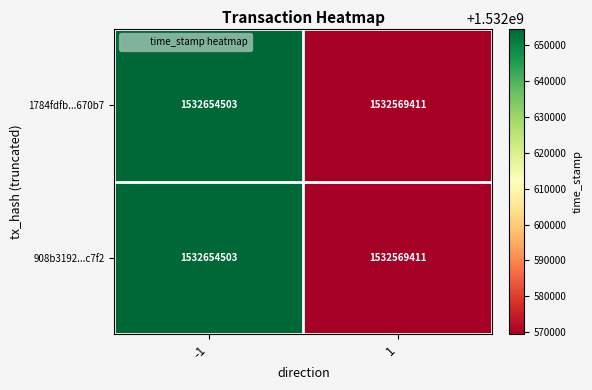

What is the total value across all series at -1?

3065309006